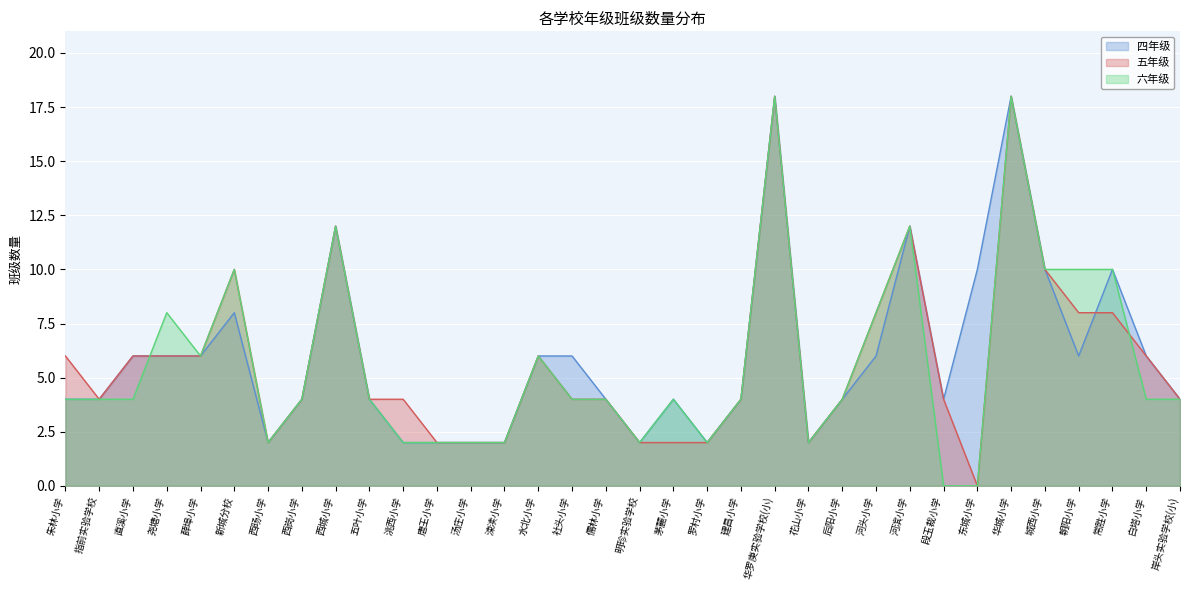

How many lines are shown in the chart?

3